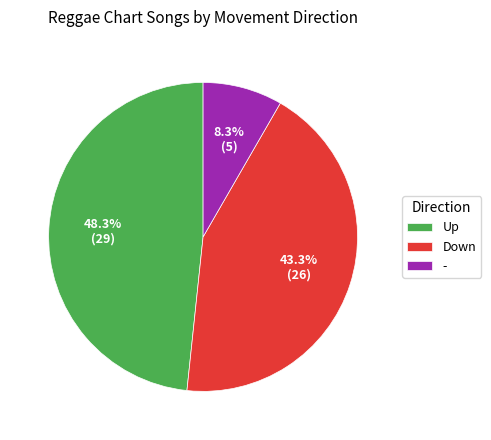

Combined, do Down and - account for over 50%?

Yes